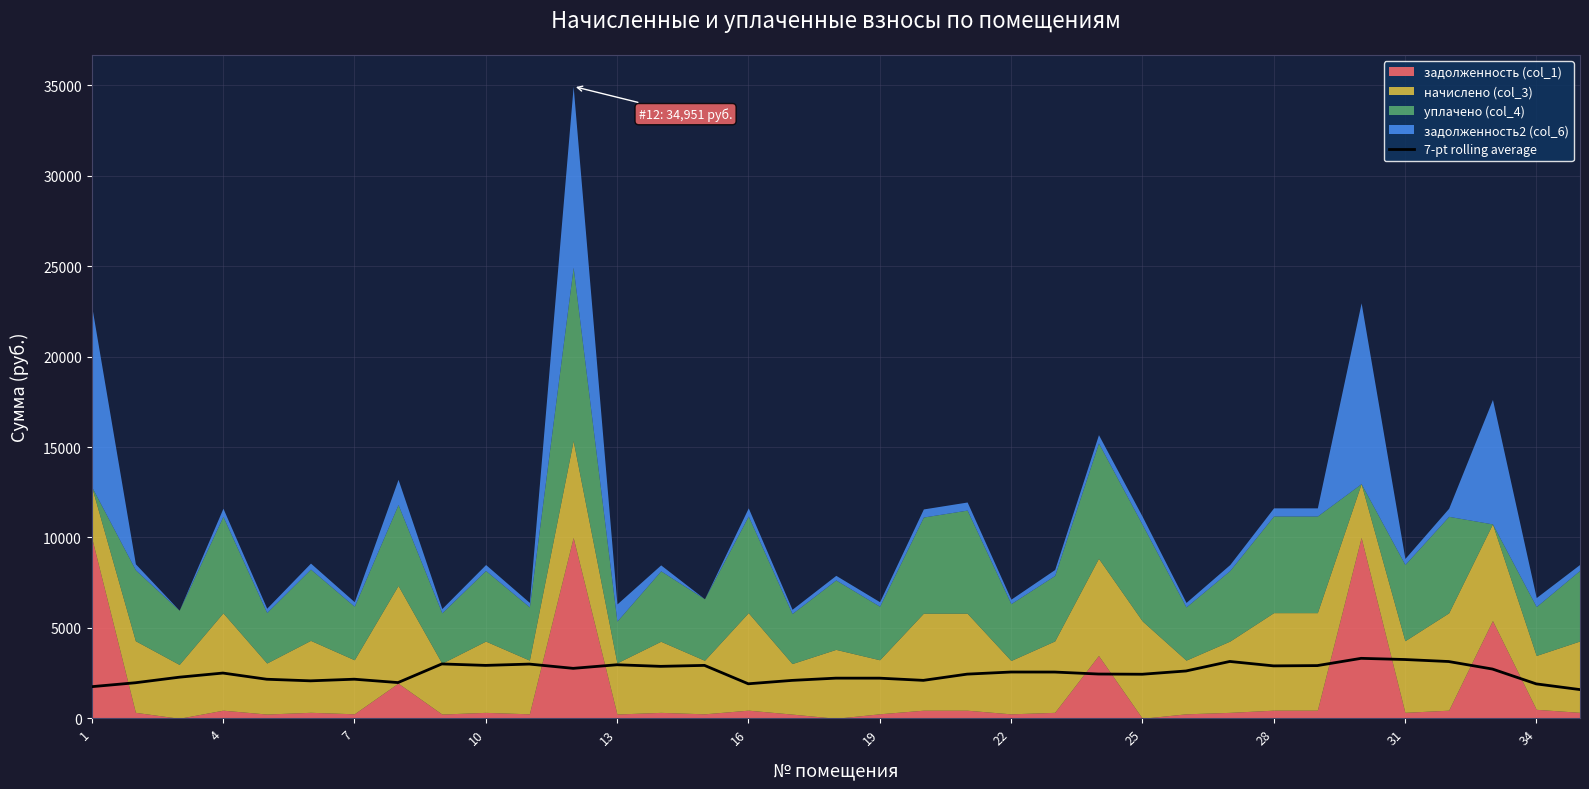

Does the chart have visible grid lines?

Yes